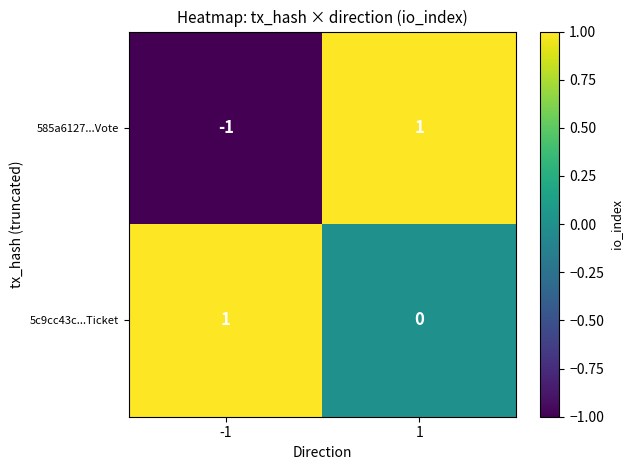

How many data points does each series have?

2